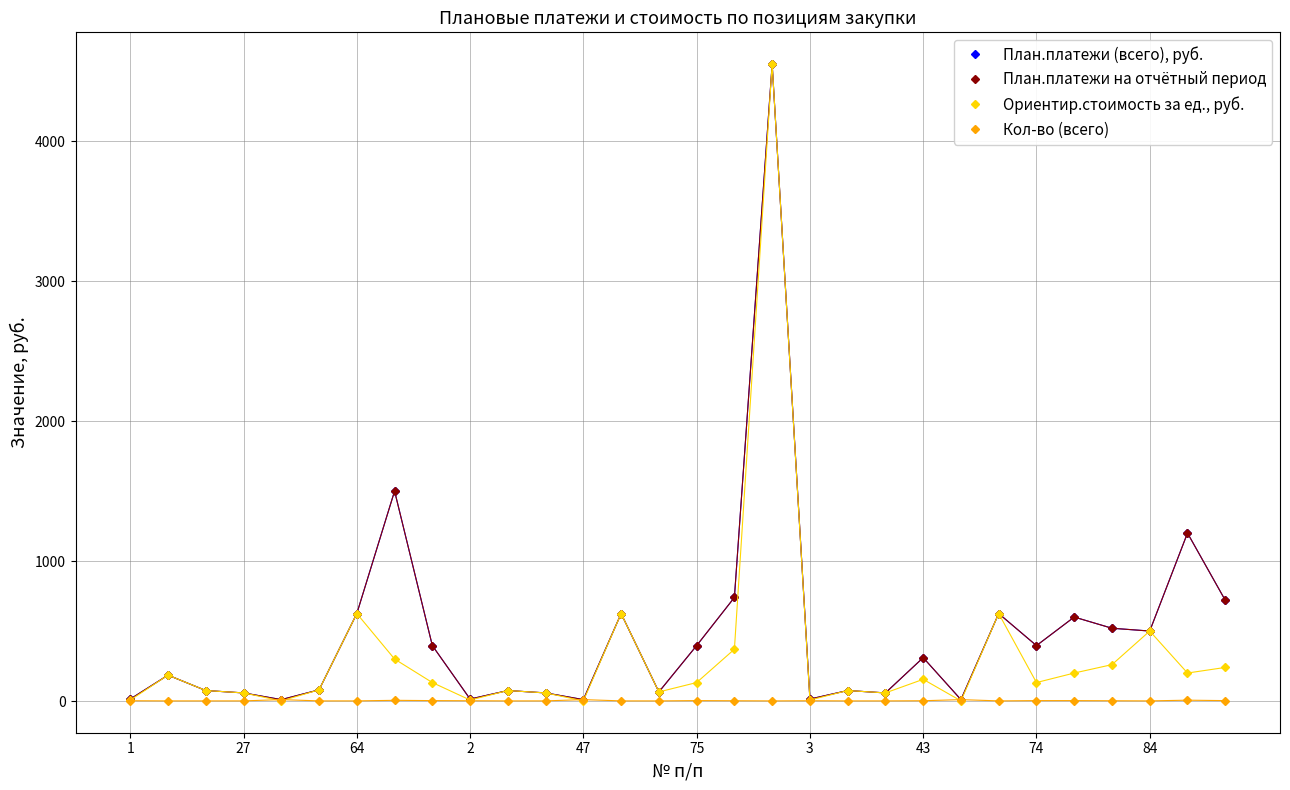

What is the difference between the maximum and minimum values in the Ориентир.стоимость за ед., руб. series?

4549